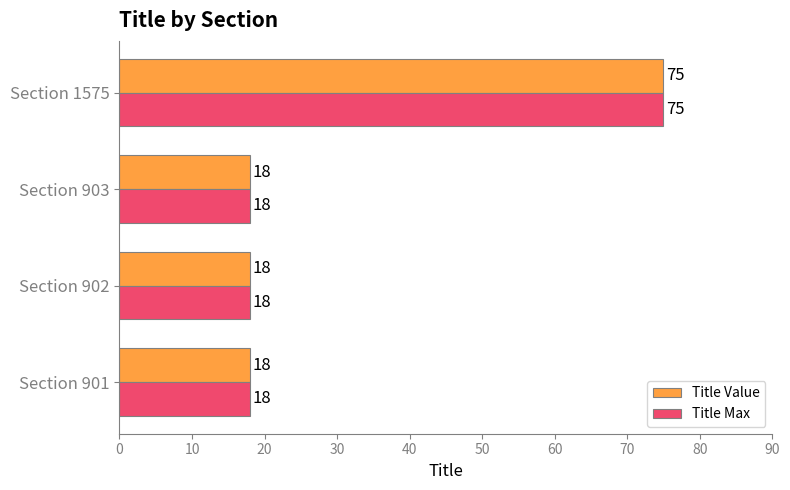

How many Title Max values are between 18 and 75?

4